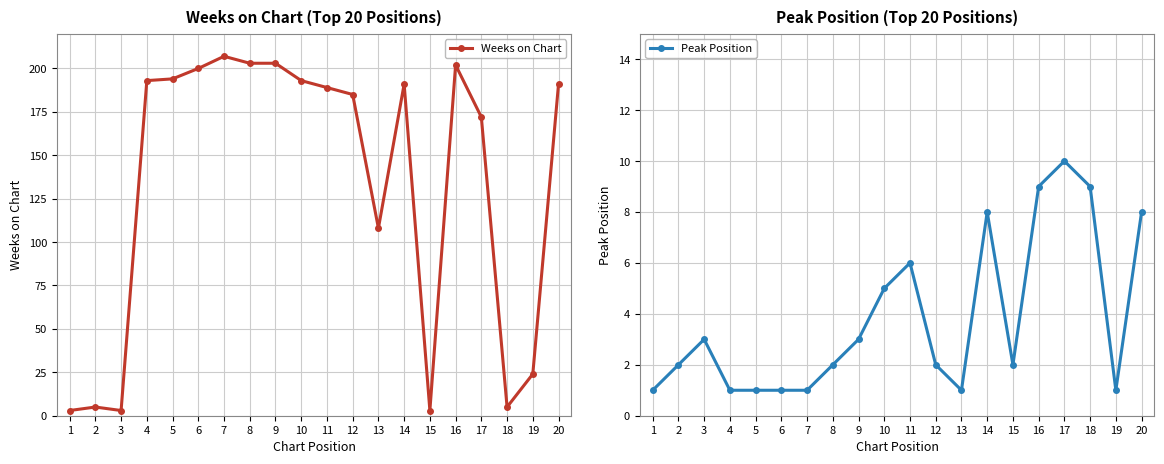

Where do Weeks on Chart and Peak Position first cross each other?

17 and 18